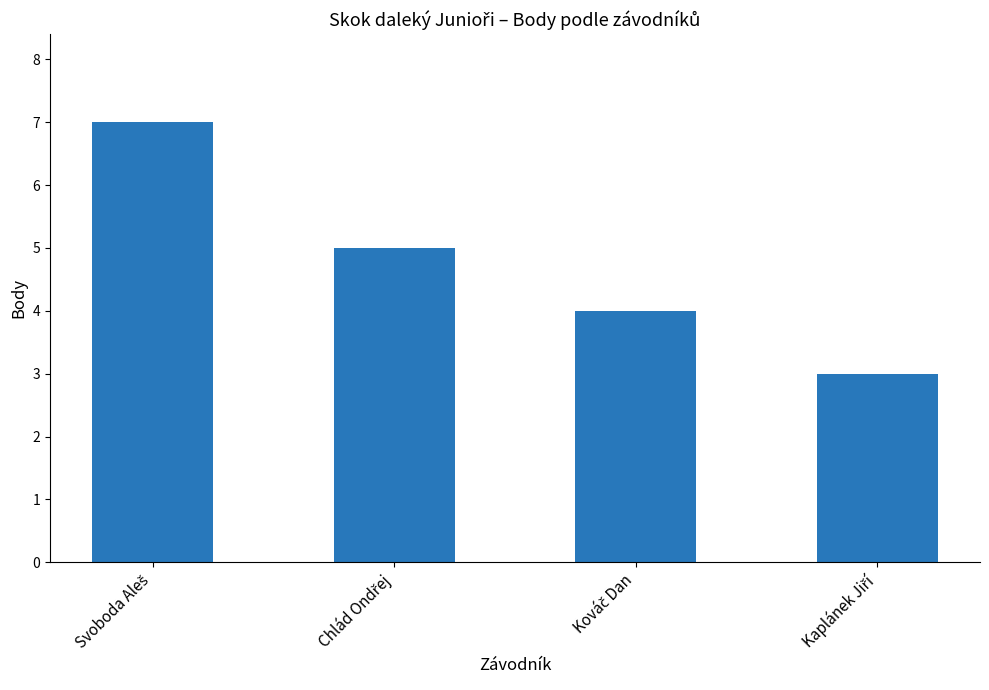

What is the average value?

5